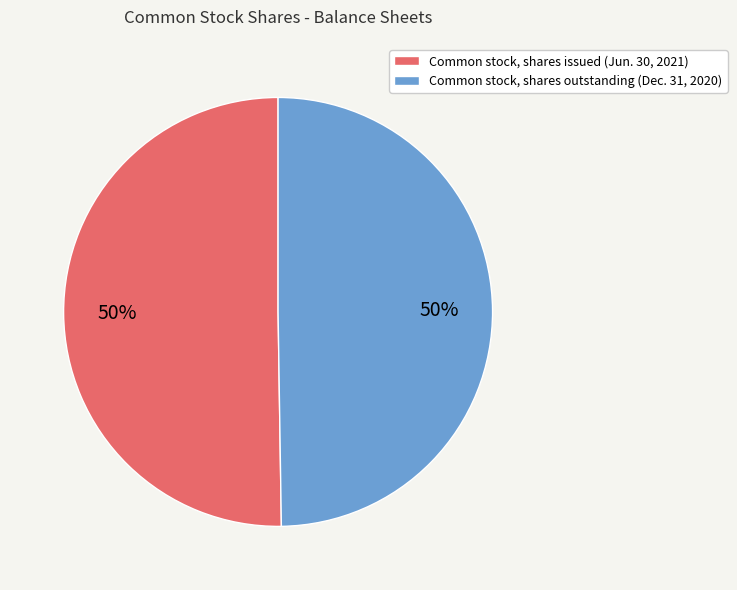

What is the ratio of the value at Common stock, shares issued (Jun. 30, 2021) to the value at Common stock, shares outstanding (Dec. 31, 2020)?

1.0